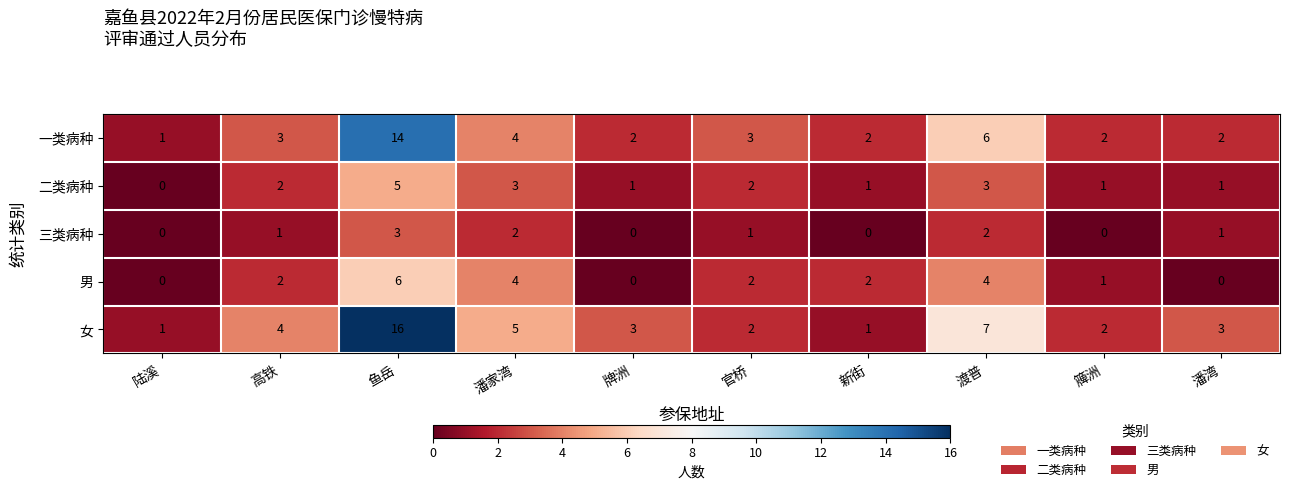

Is it true that 三类病种 equals 3 at 渡普?

False